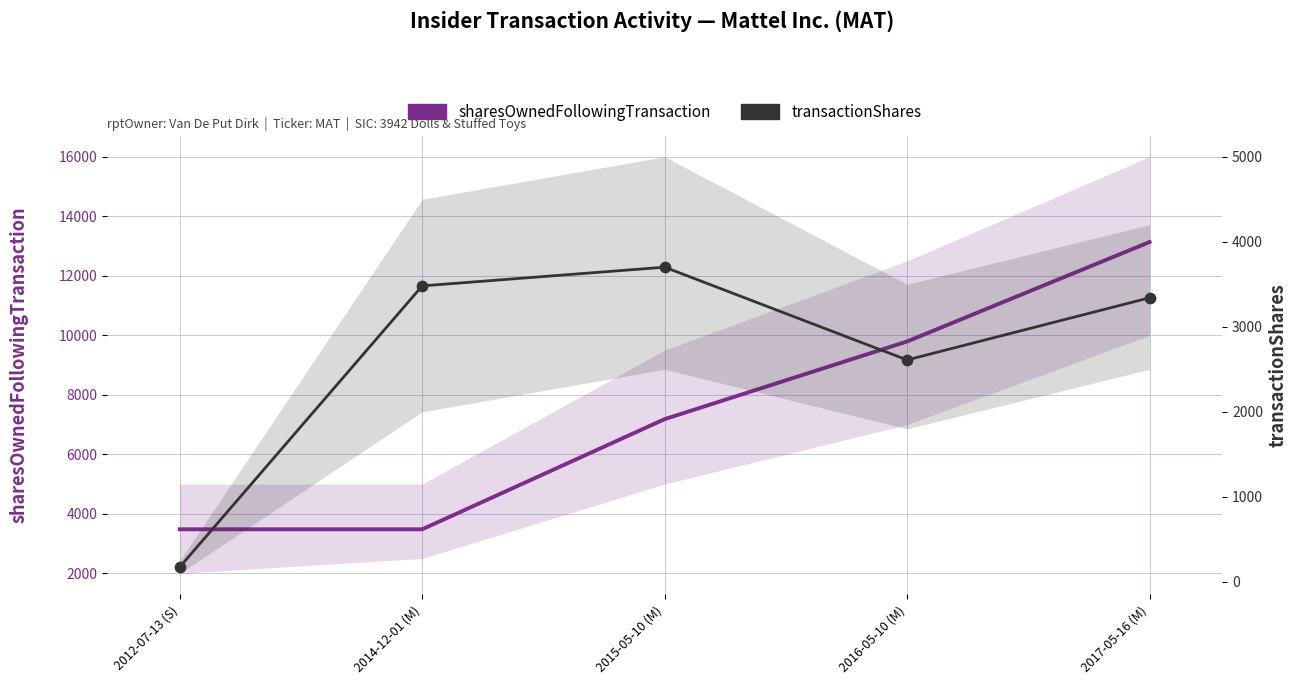

What is the total value across all series at 2016-05-10 (M)?

12402